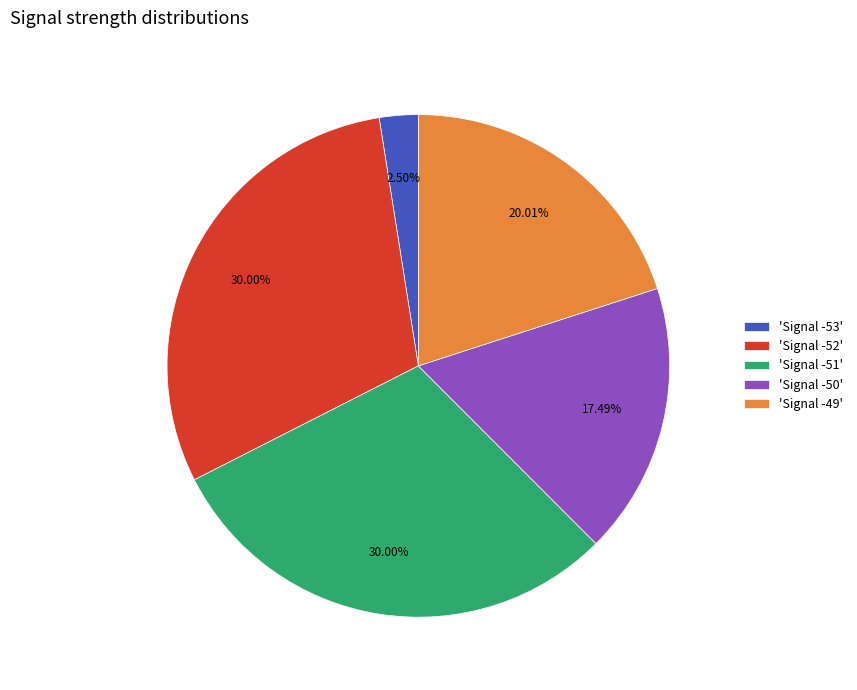

Which category has the smallest portion of the pie?

'Signal -53'